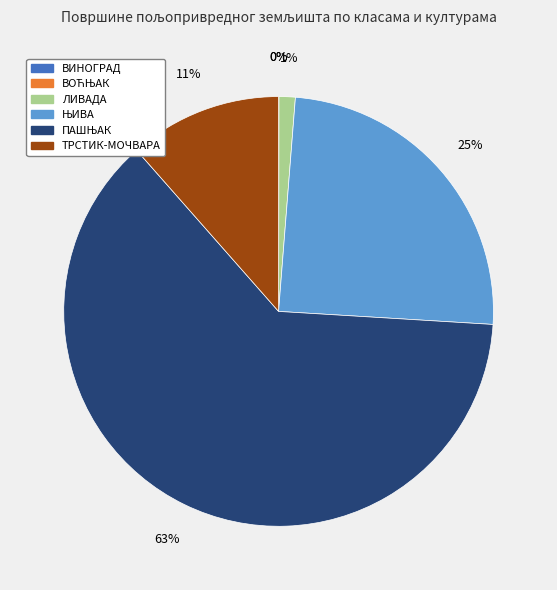

The ЛИВАДА slice represents 1% of the pie. True or false?

True